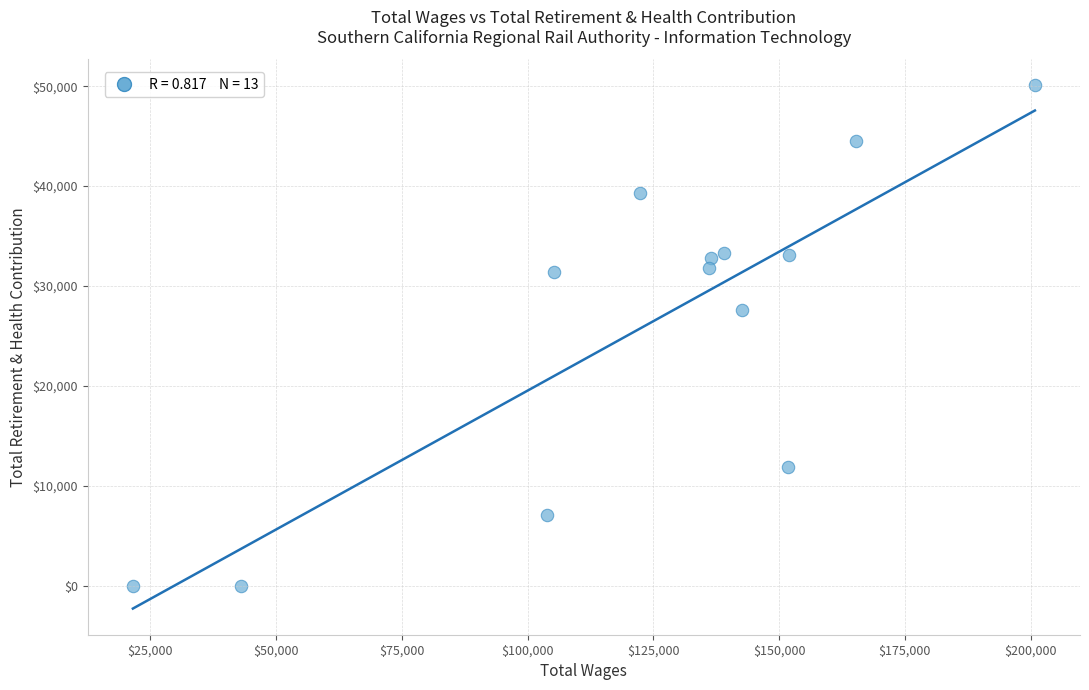

What is the range of Y values (max minus min)?

50082